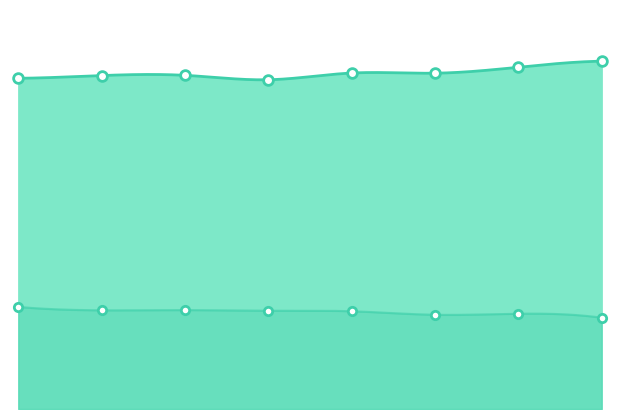

Rank the series at 2016 from highest to lowest value.

Government employees, Officer